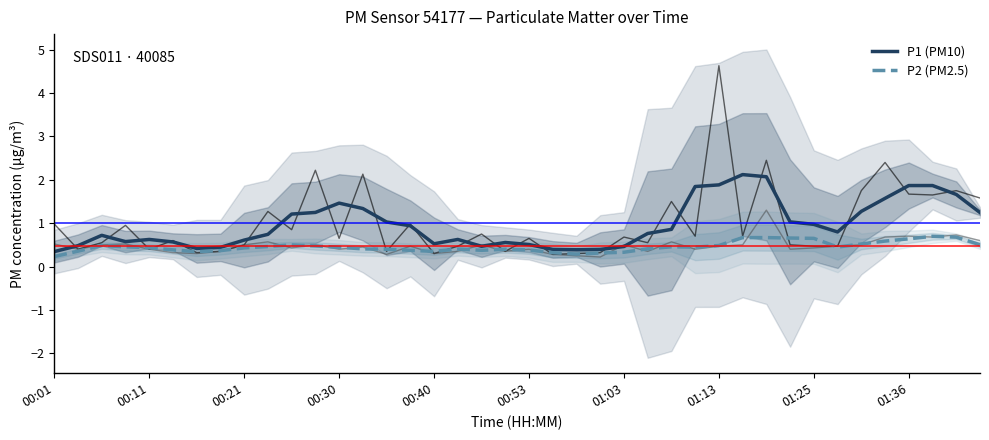

Where is P1 (PM10) nearest to the value 1?

14